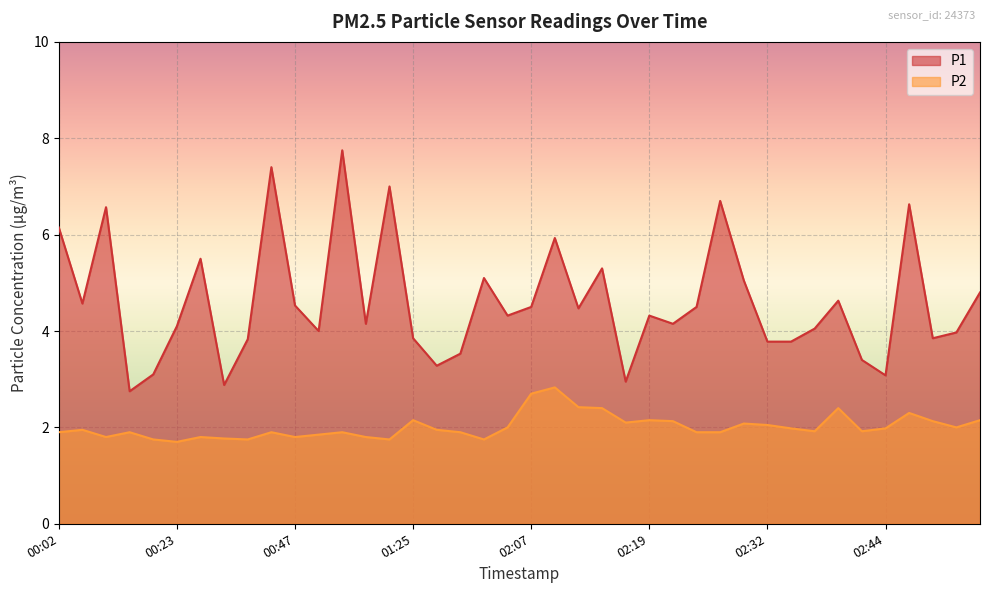

Between 00:13 and 02:54, which series saw the biggest shift?

P1